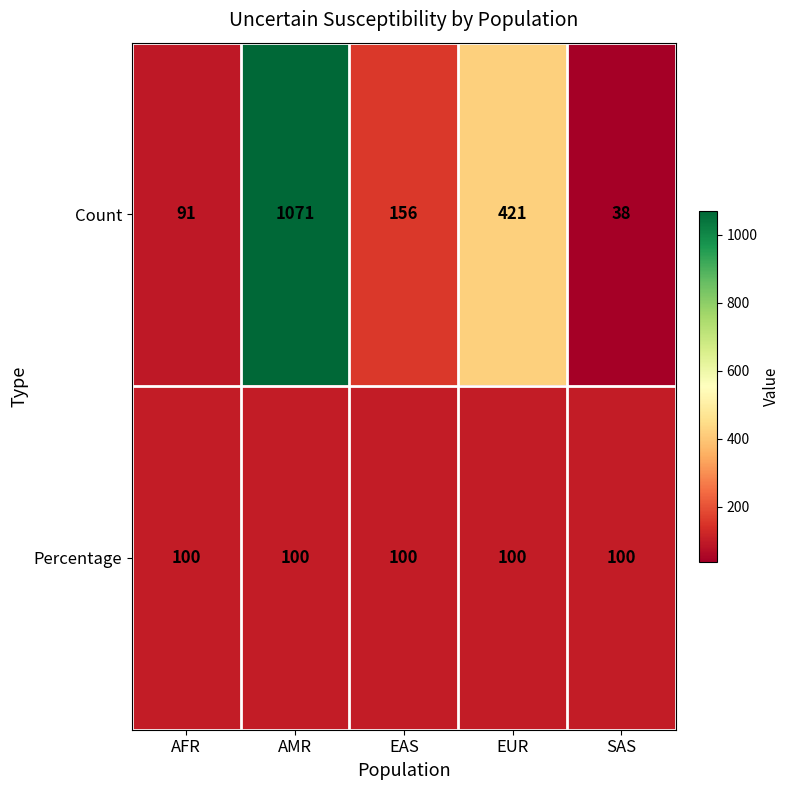

List the series in order of their overall mean, highest first.

Count, Percentage